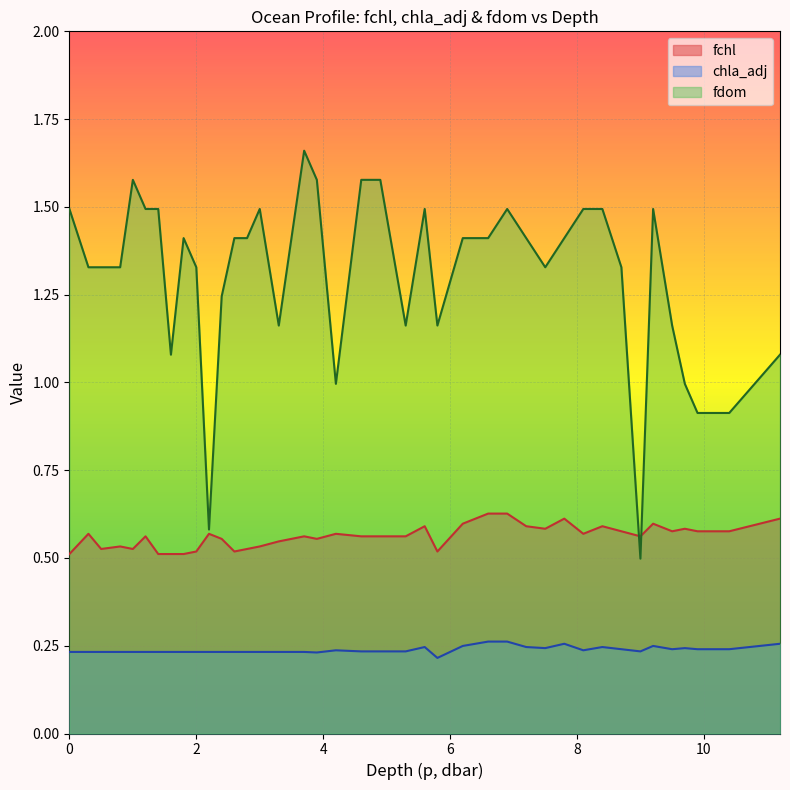

True or false: fchl and chla_adj cross at least once.

False